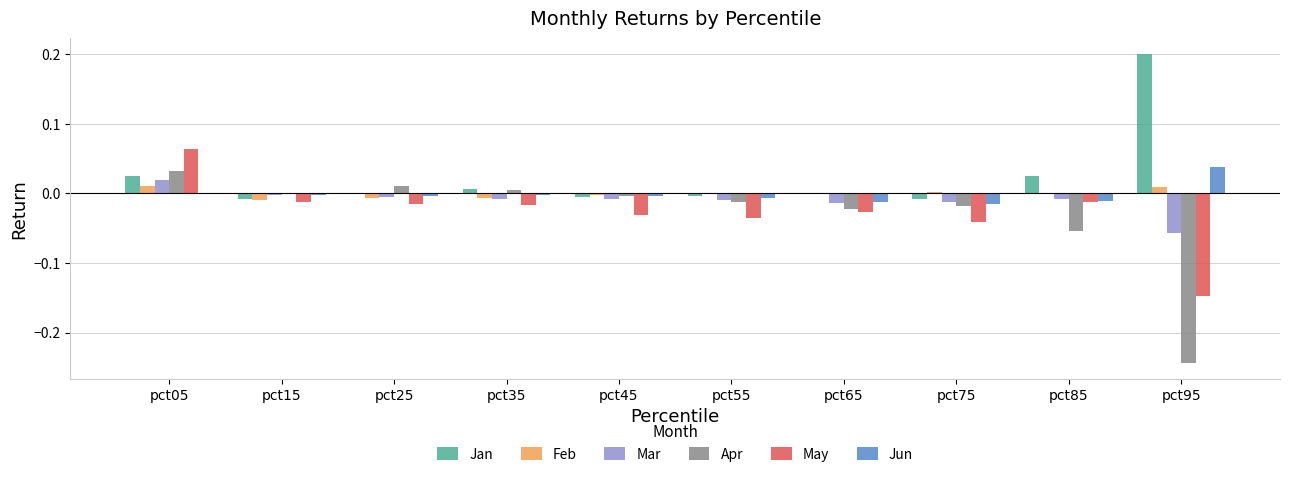

Which series has the largest total across all categories?

Jan